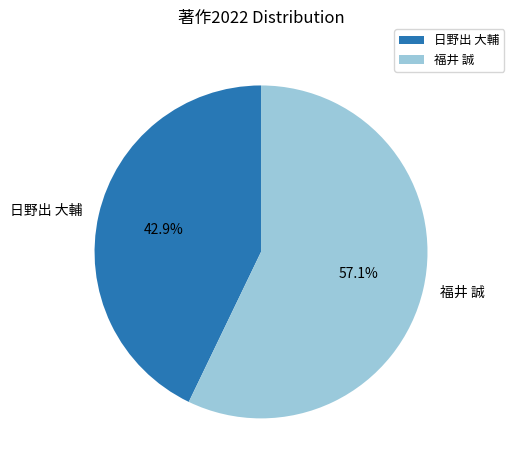

The 日野出 大輔 slice represents 43% of the pie. True or false?

True